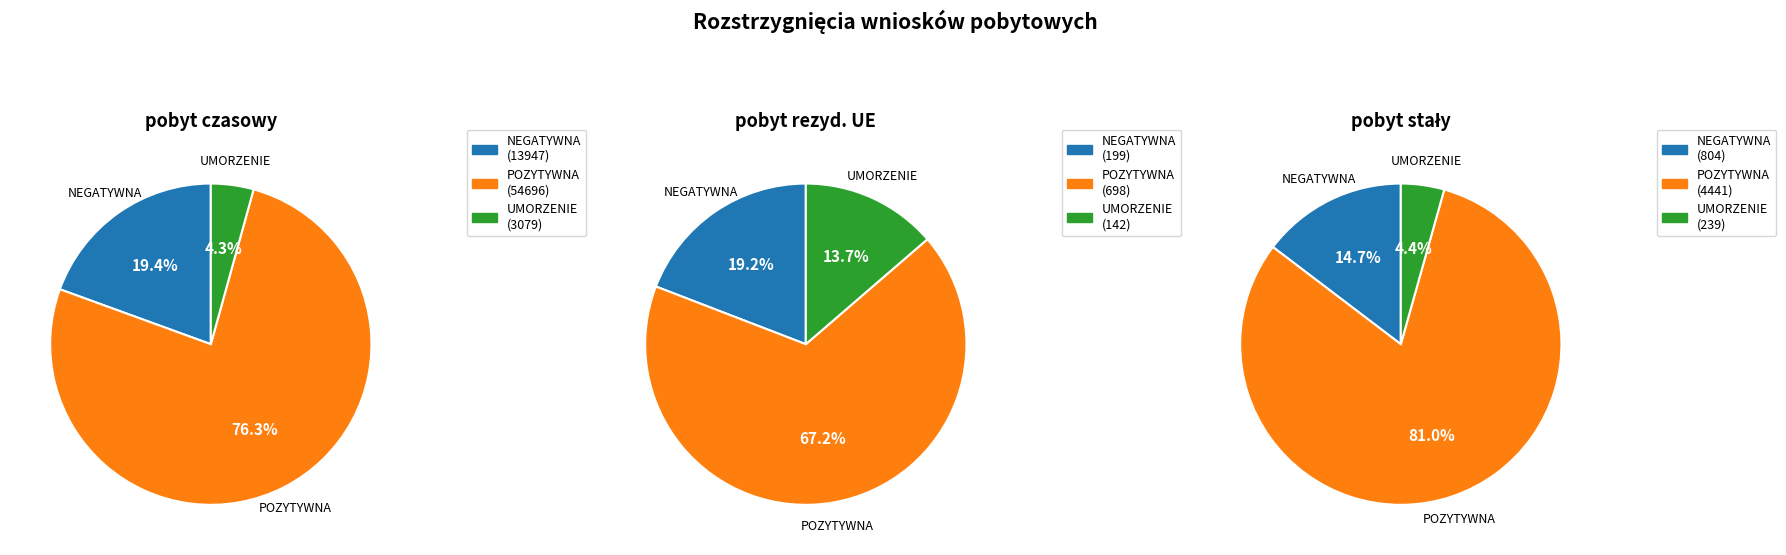

To the nearest percent, what is the difference between the POZYTYWNA and NEGATYWNA slice percentages?

66%